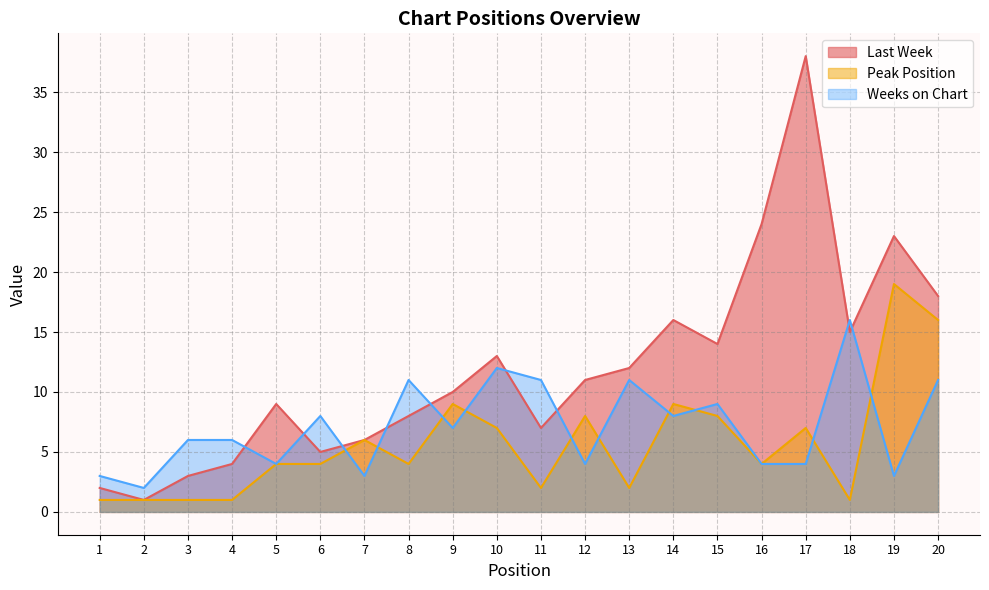

What is the greatest value displayed?

38